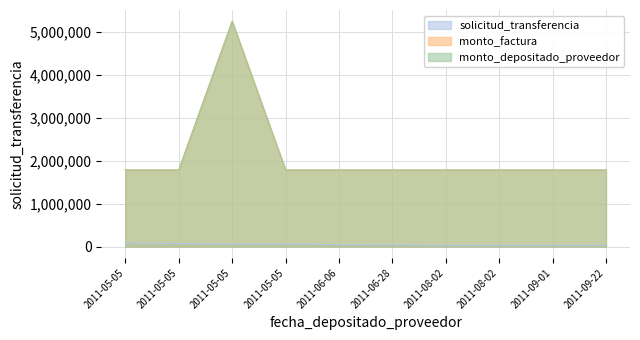

What is the sum of the monto_factura values at 2011-09-01 and 2011-05-05?

7035000